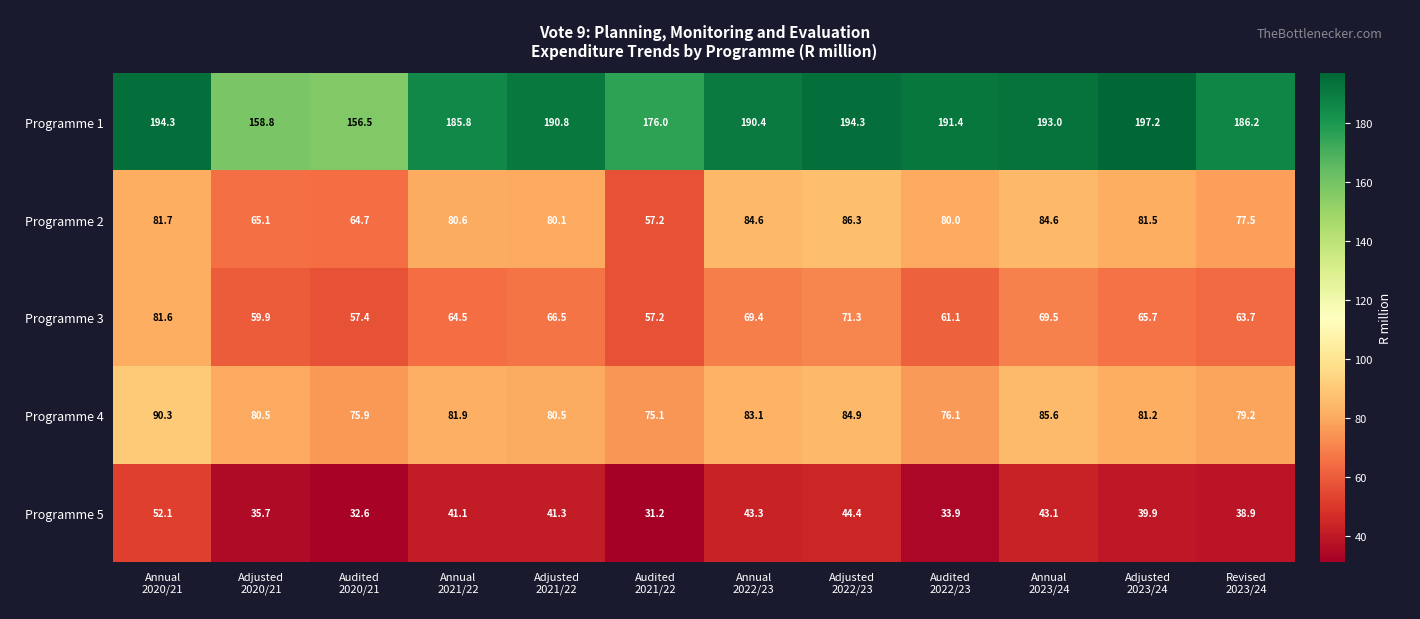

What is the average value of the Programme 4 series?

81.2